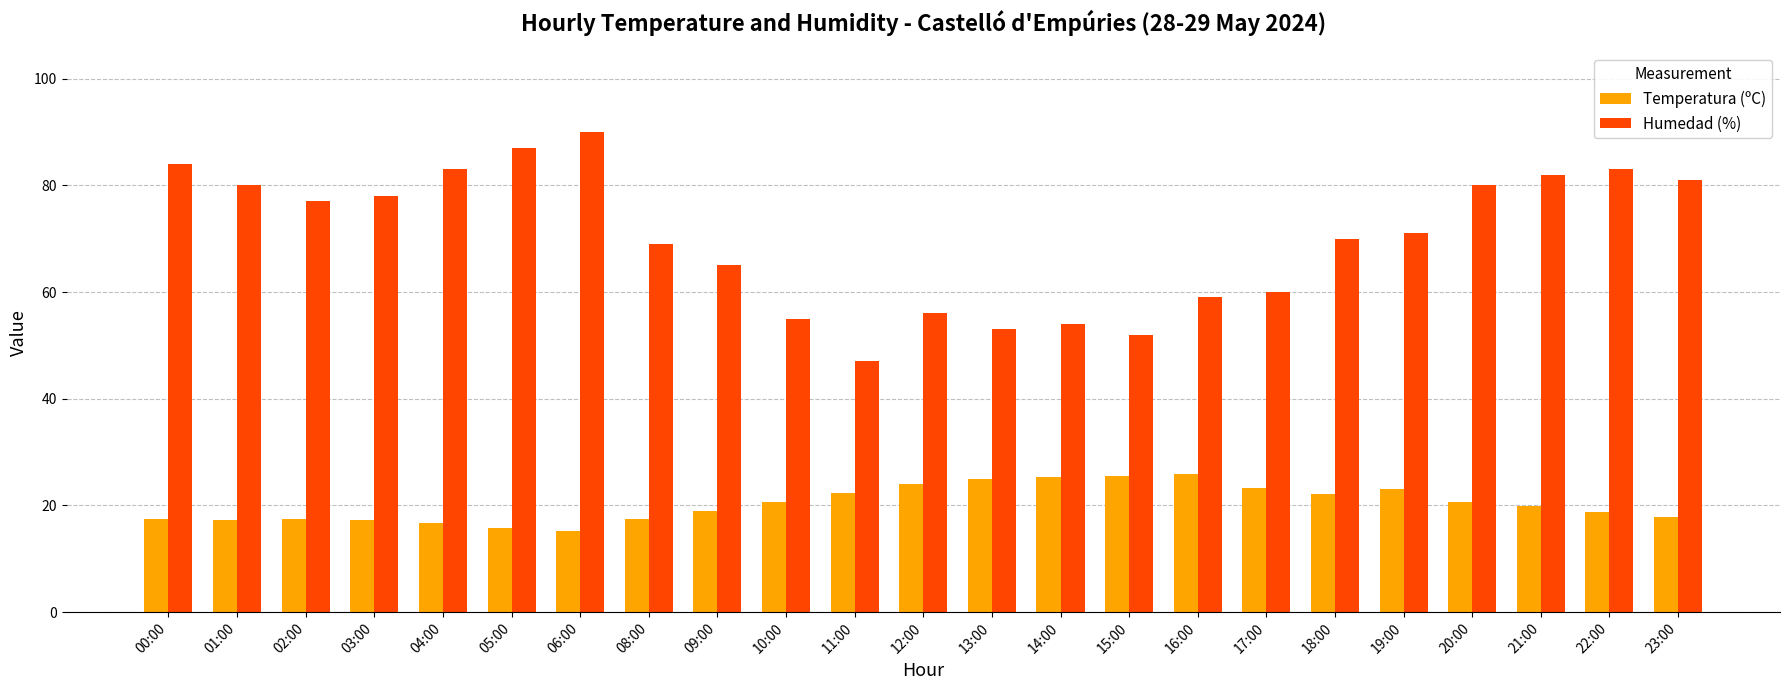

What is the highest value of the Temperatura (ºC) series?

25.9